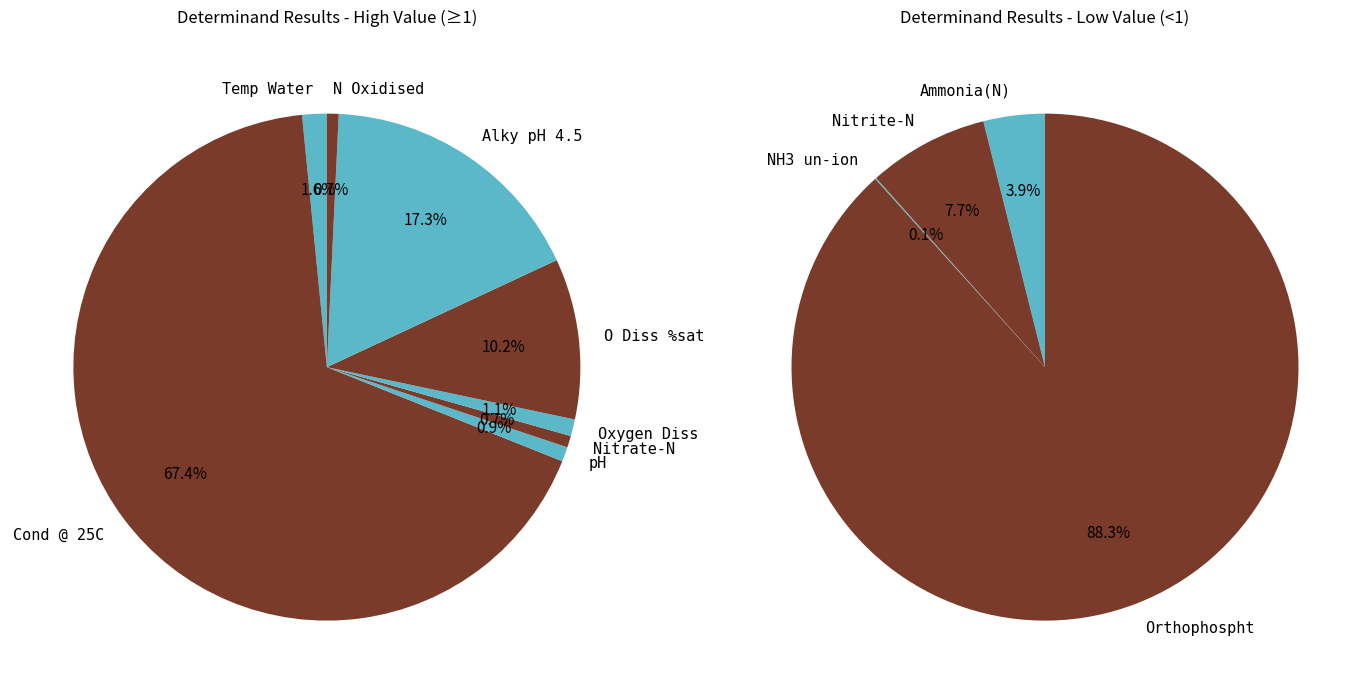

Does N Oxidised account for over 50% of the chart?

No